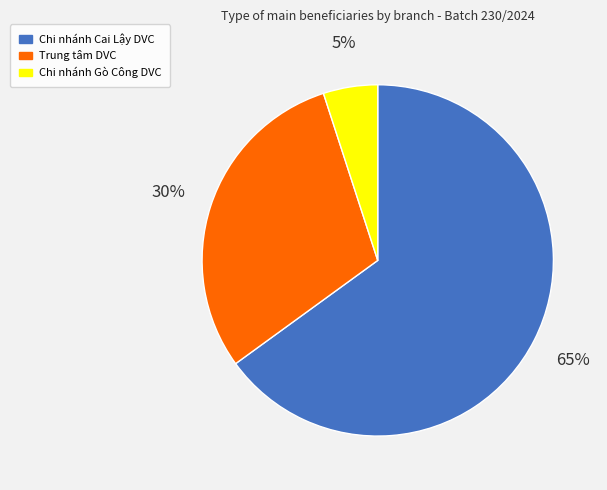

Is it true that Trung tâm DVC is 30% of the pie?

True